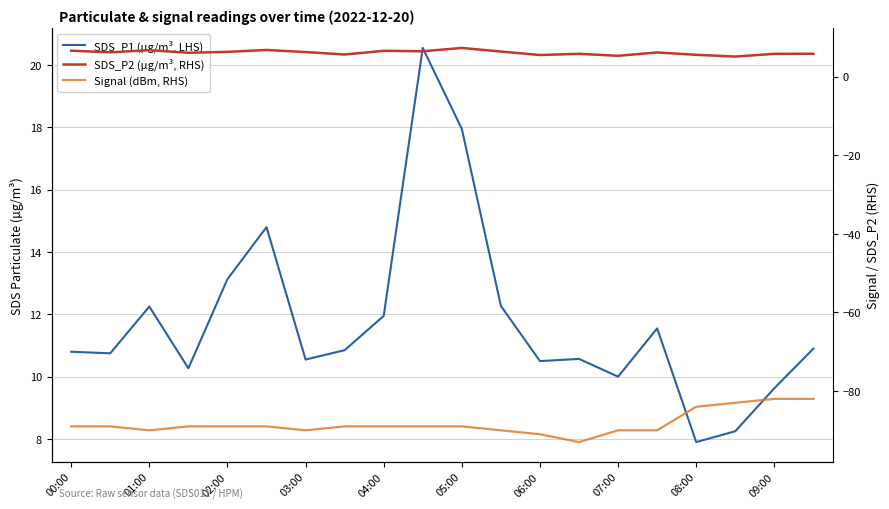

Which series has the widest spread of values?

SDS_P1 (µg/m³, LHS)